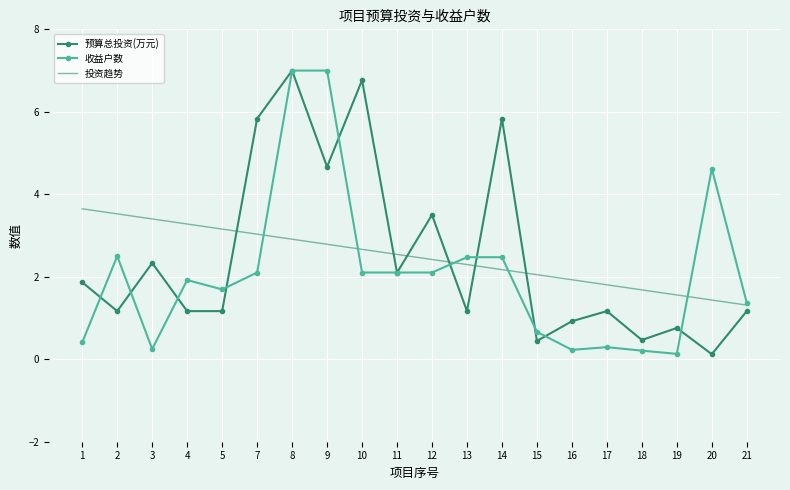

True or false: 预算总投资(万元) and 投资趋势 intersect in this chart.

True